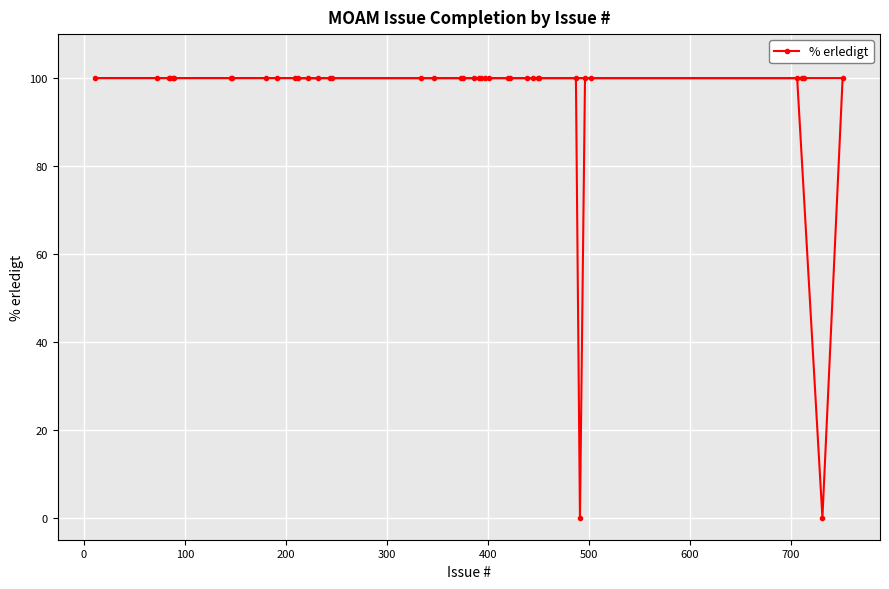

What is the greatest value displayed?

100